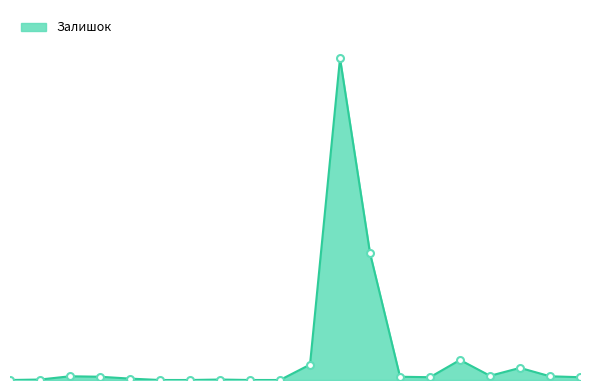

Does the chart have visible grid lines?

No